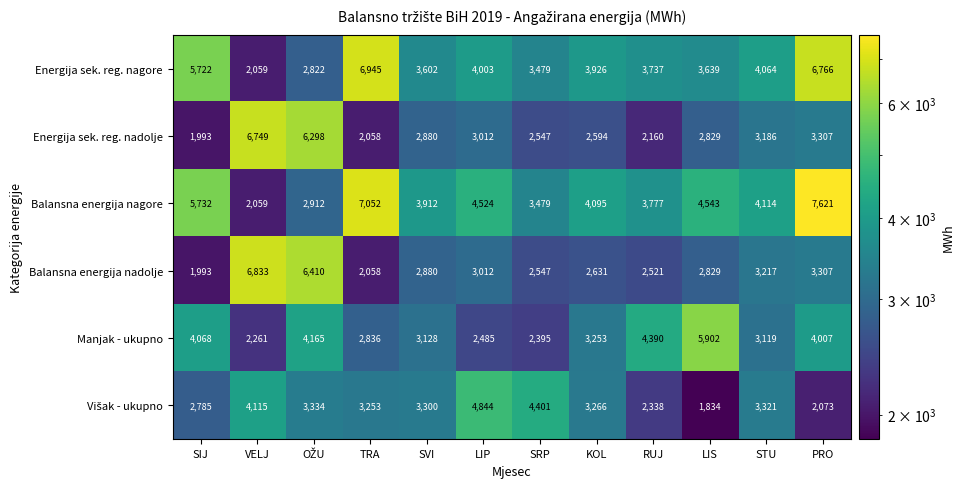

What is the minimum value shown in the chart?

1834